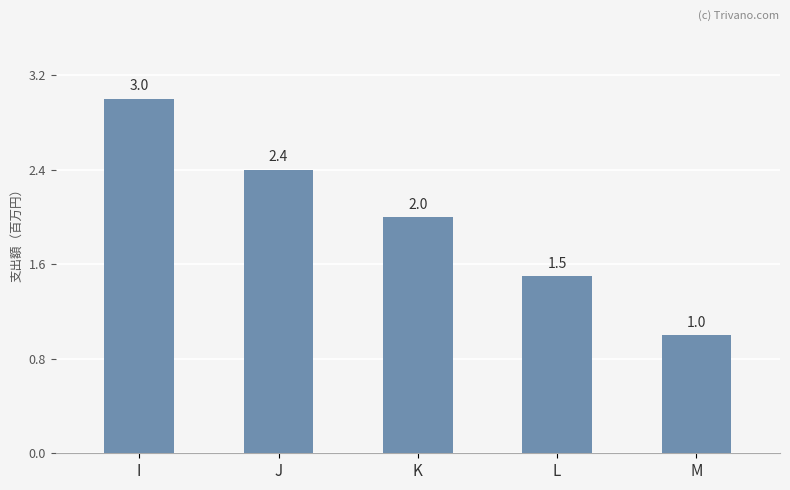

Count the values in the range 1 to 2.

3